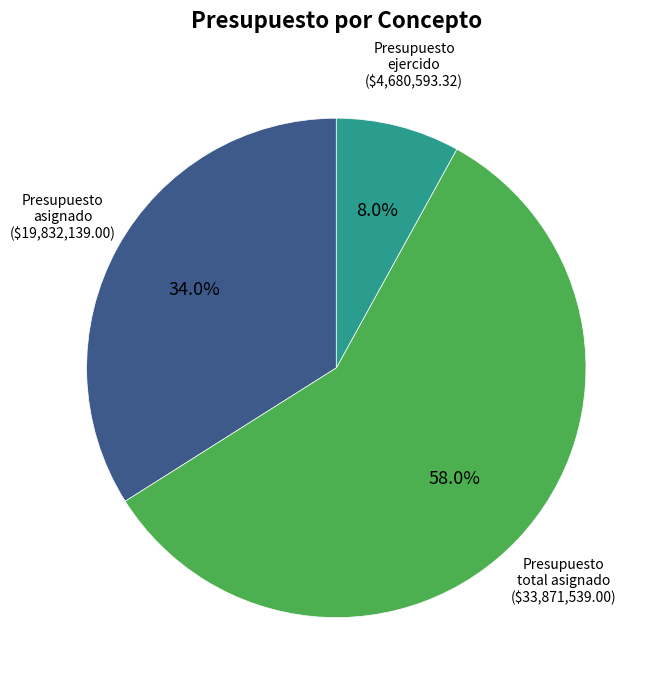

Is there a majority slice in this chart?

Yes